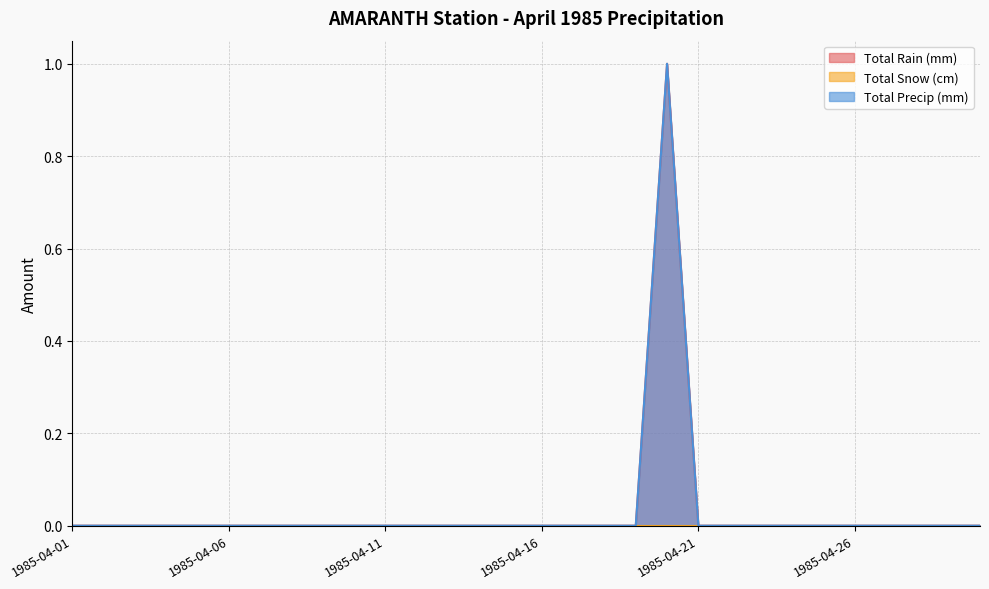

Reading left to right, extract all data points from this chart.

Total Rain (mm): 1985-04-01=0	1985-04-02=0	1985-04-03=0	1985-04-04=0	1985-04-05=0	1985-04-06=0	1985-04-07=0	1985-04-08=0	1985-04-09=0	1985-04-10=0	1985-04-11=0	1985-04-12=0	1985-04-13=0	1985-04-14=0	1985-04-15=0	1985-04-16=0	1985-04-17=0	1985-04-18=0	1985-04-19=0	1985-04-20=1	1985-04-21=0	1985-04-22=0	1985-04-23=0	1985-04-24=0	1985-04-25=0	1985-04-26=0	1985-04-27=0	1985-04-28=0	1985-04-29=0	1985-04-30=0
Total Precip (mm): 1985-04-01=0	1985-04-02=0	1985-04-03=0	1985-04-04=0	1985-04-05=0	1985-04-06=0	1985-04-07=0	1985-04-08=0	1985-04-09=0	1985-04-10=0	1985-04-11=0	1985-04-12=0	1985-04-13=0	1985-04-14=0	1985-04-15=0	1985-04-16=0	1985-04-17=0	1985-04-18=0	1985-04-19=0	1985-04-20=1	1985-04-21=0	1985-04-22=0	1985-04-23=0	1985-04-24=0	1985-04-25=0	1985-04-26=0	1985-04-27=0	1985-04-28=0	1985-04-29=0	1985-04-30=0